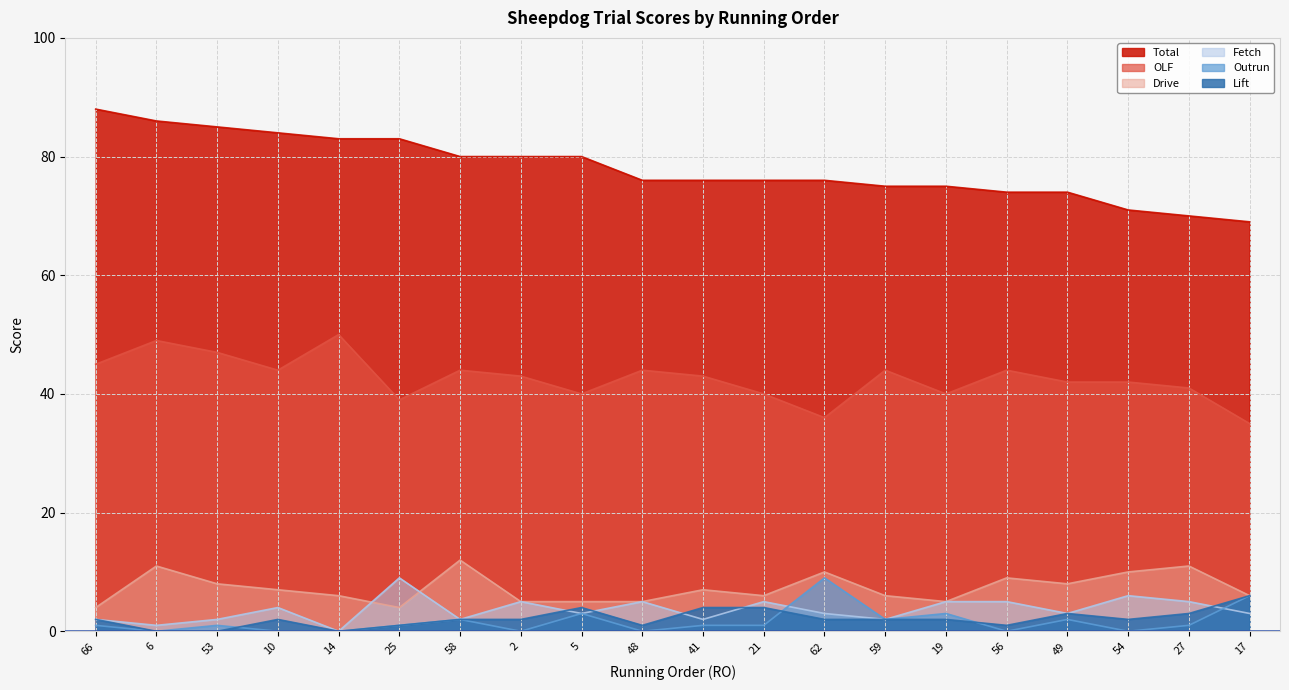

What is the greatest value displayed?

88